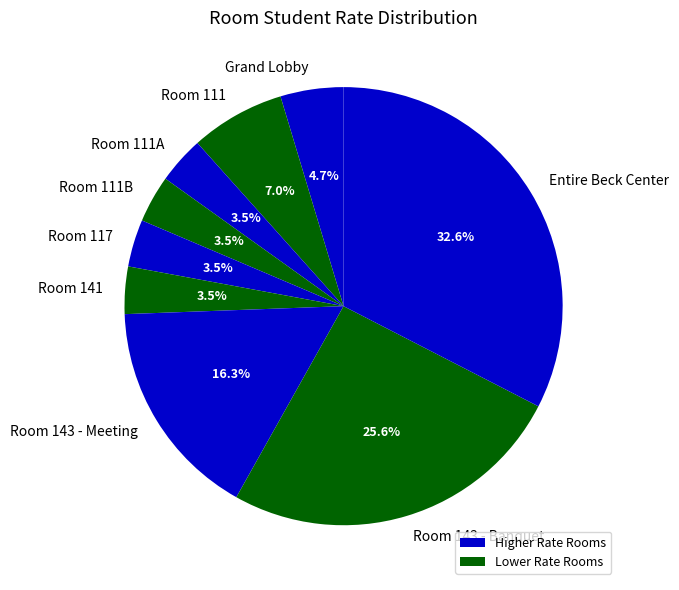

Which slice is the largest?

Entire Beck Center